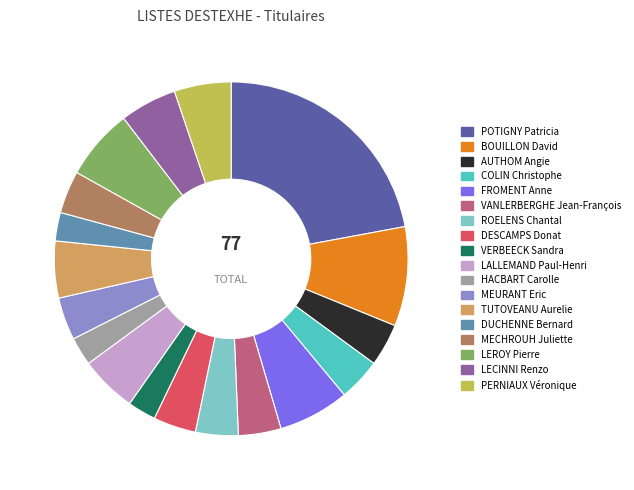

Is it true that MEURANT Eric is 4% of the pie?

True